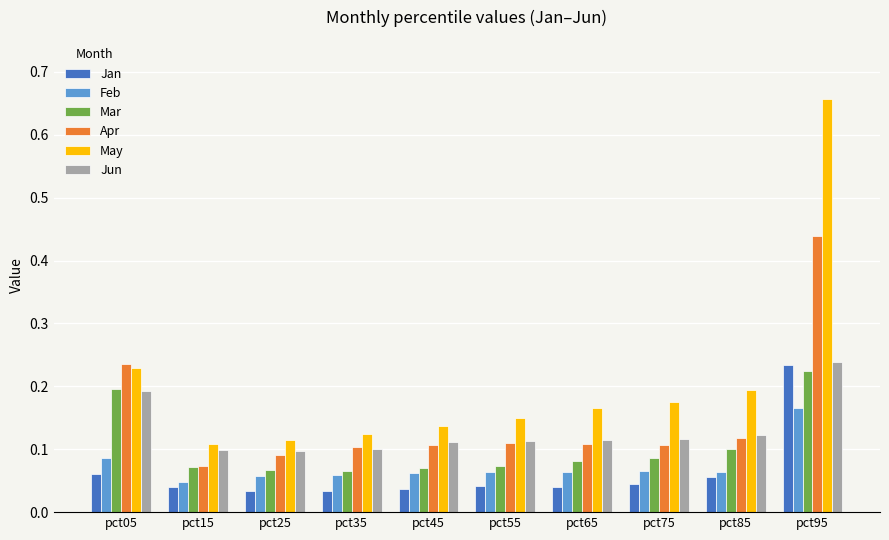

At which label does Apr reach its peak?

pct95